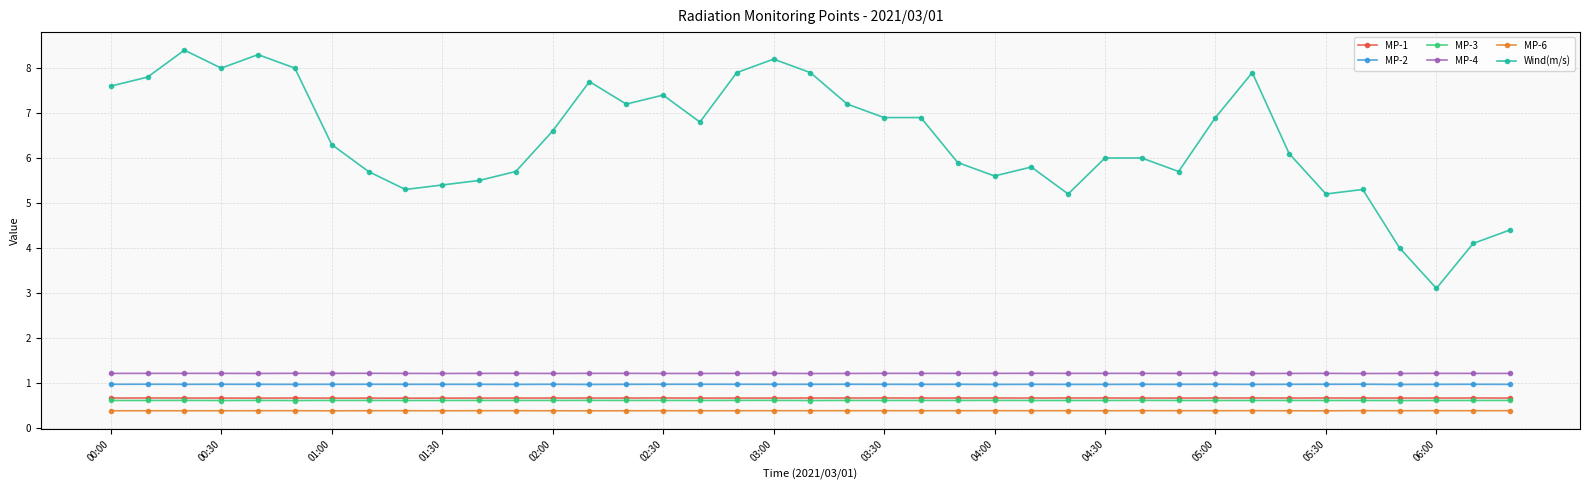

True or false: MP-2 and MP-4 intersect in this chart.

False